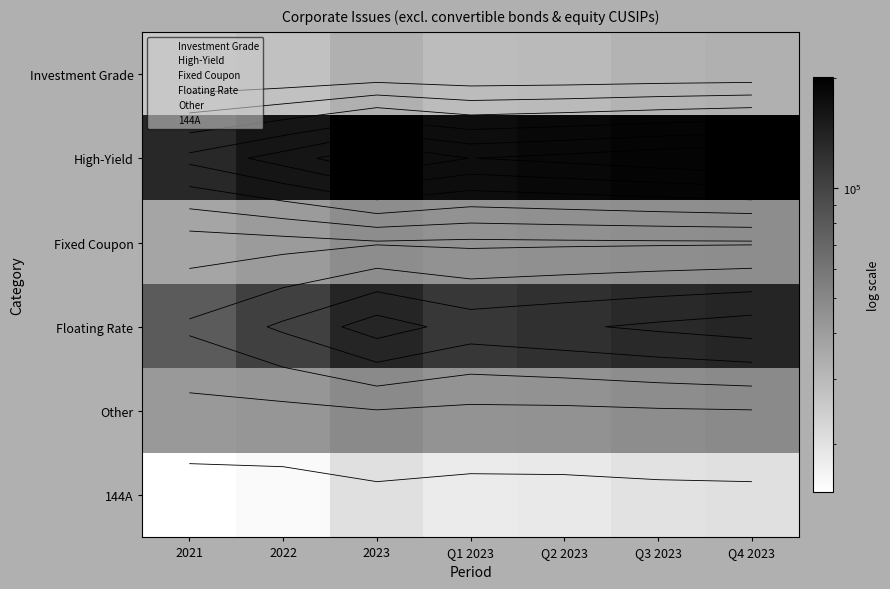

What is the spread (max minus min) of values at Q4 2023?

179936